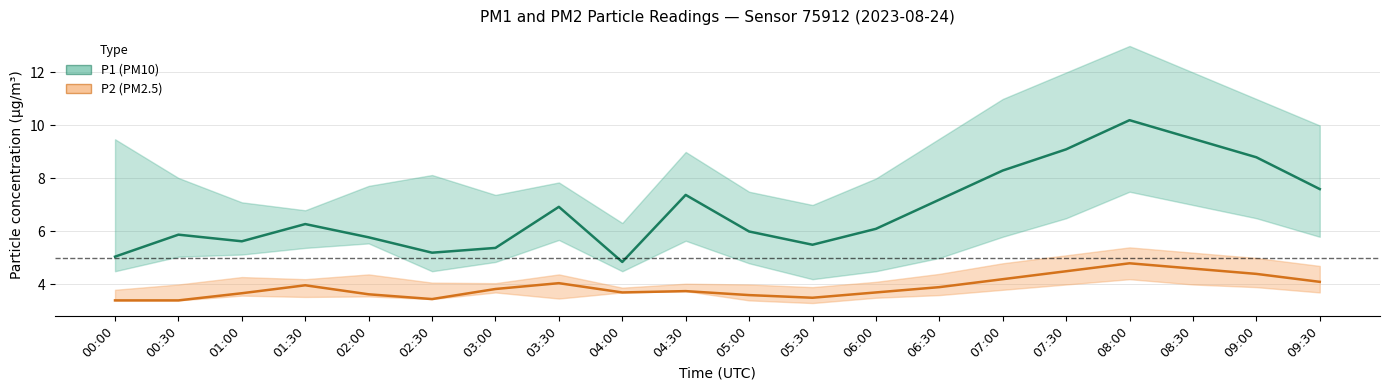

Where is the first local minimum for P2?

02:30